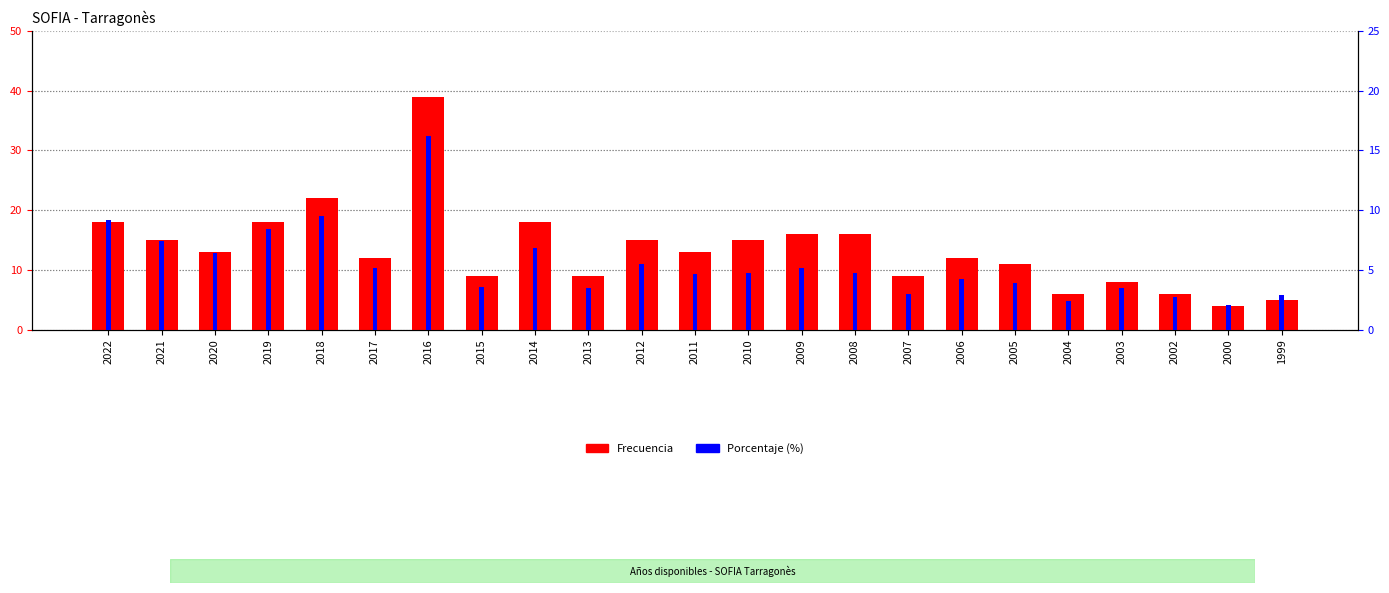

Which category has the lowest value in the Frecuencia series?

2000